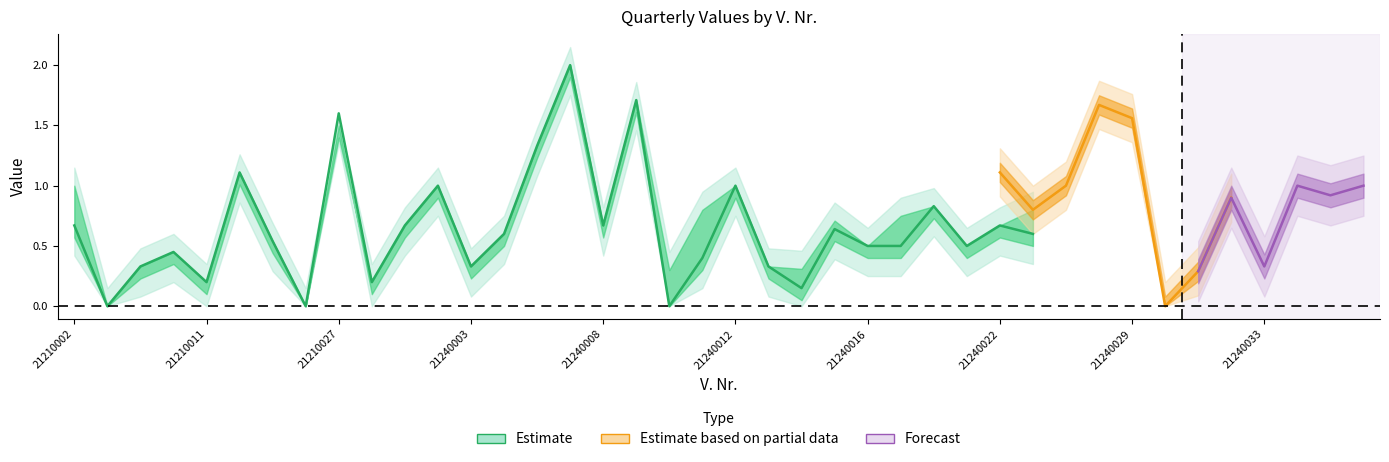

How many interior local valleys does the Q3 series have?

12